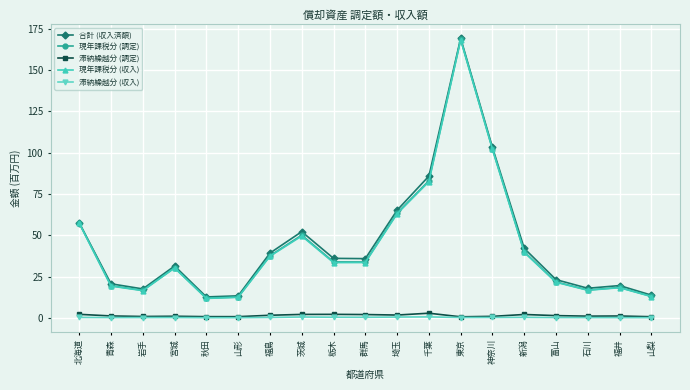

Is the value of 現年課税分 (収入) at 福井 greater than the value of 合計 (収入済額) at 千葉?

No